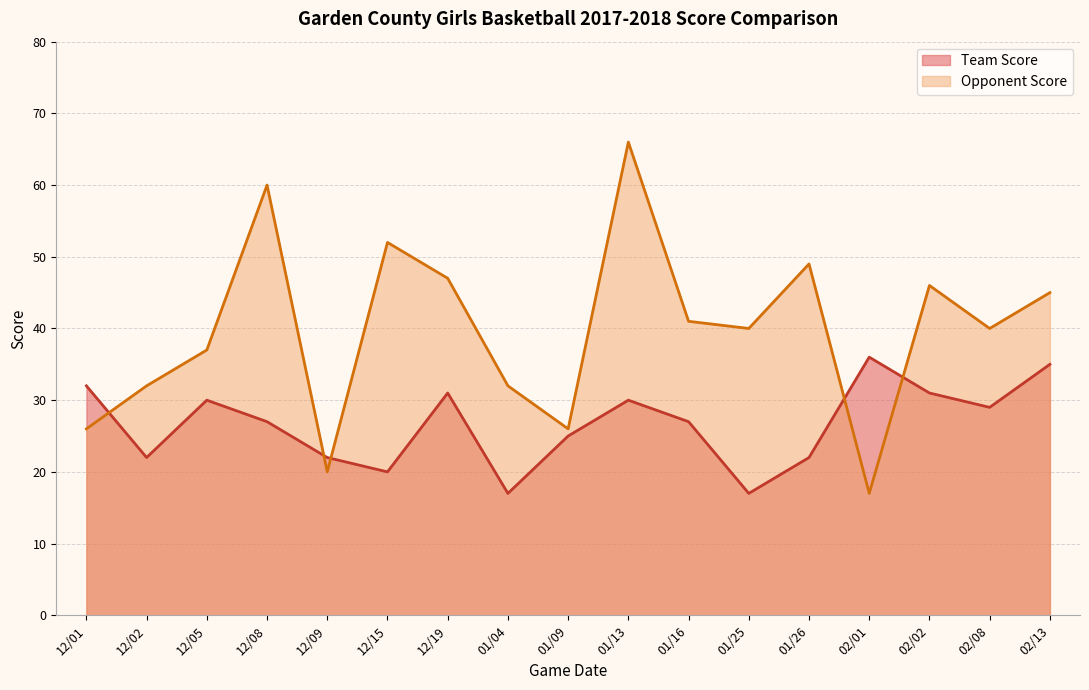

True or false: Team Score has more than 0 interior local peaks.

True